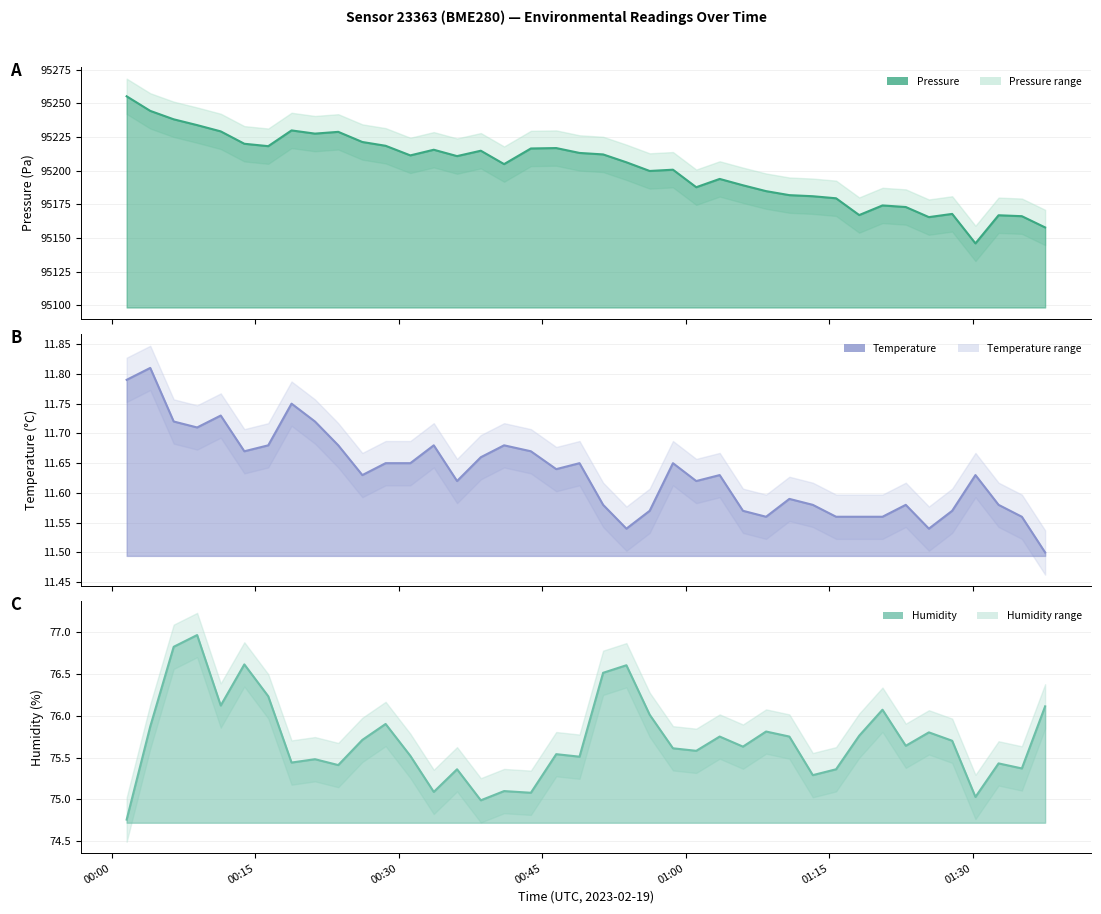

Which category has the lowest value in the humidity series?

2023-02-19T00:01:33